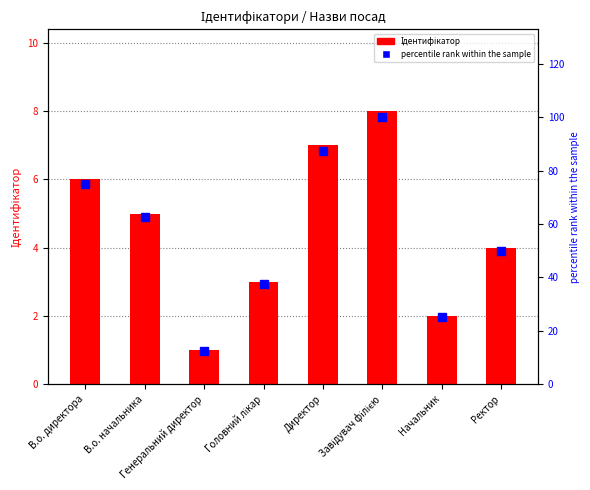

Rank the series by their maximum value, from highest to lowest.

percentile rank within the sample, Ідентифікатор